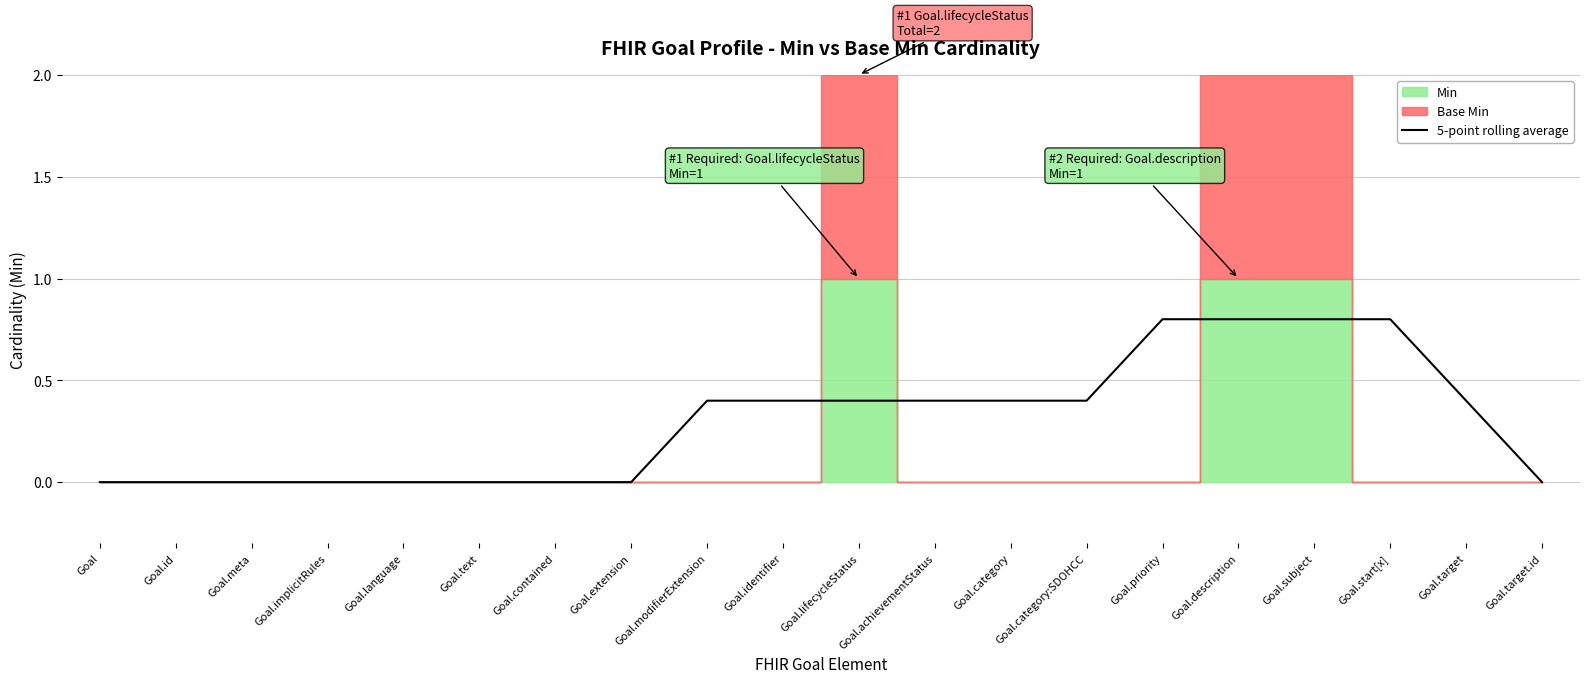

The 5-point rolling average series shows 0.4 at Goal.category. True or false?

True